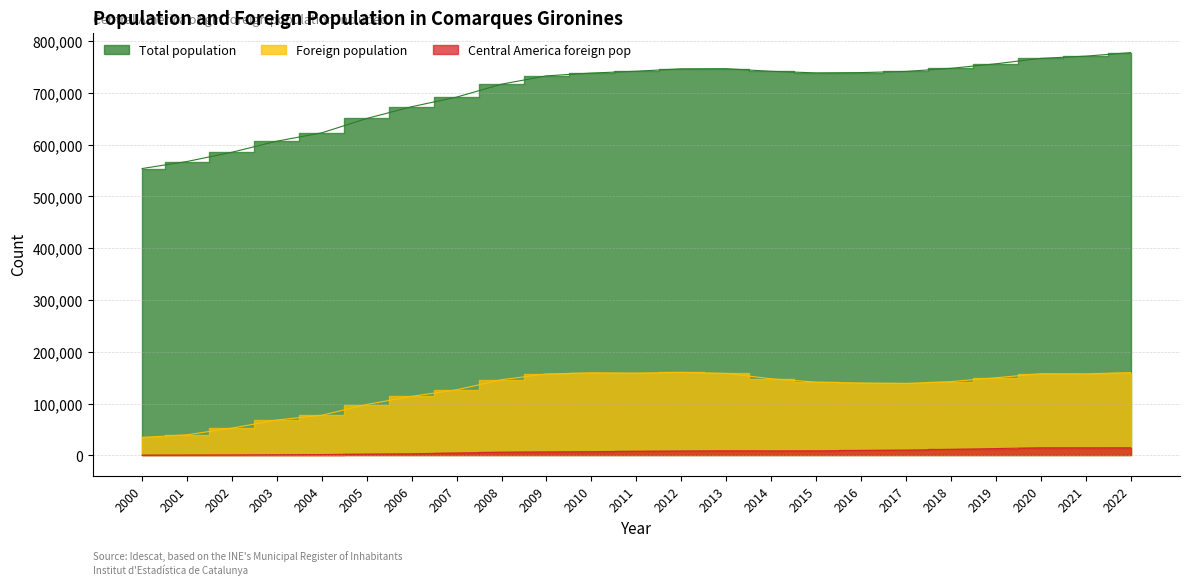

What is the approximate value of Central America foreign pop at 2000?

306